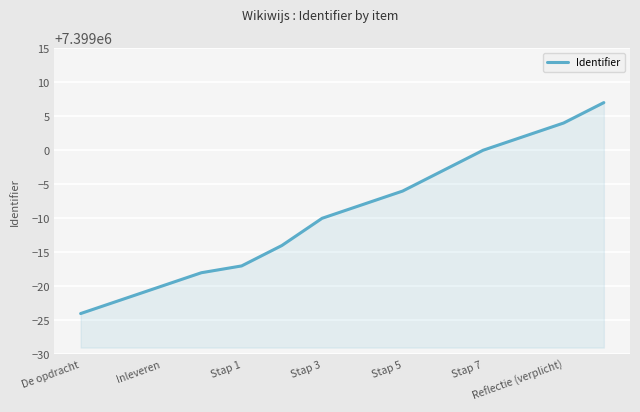

What is the minimum value shown in the chart?

7398976